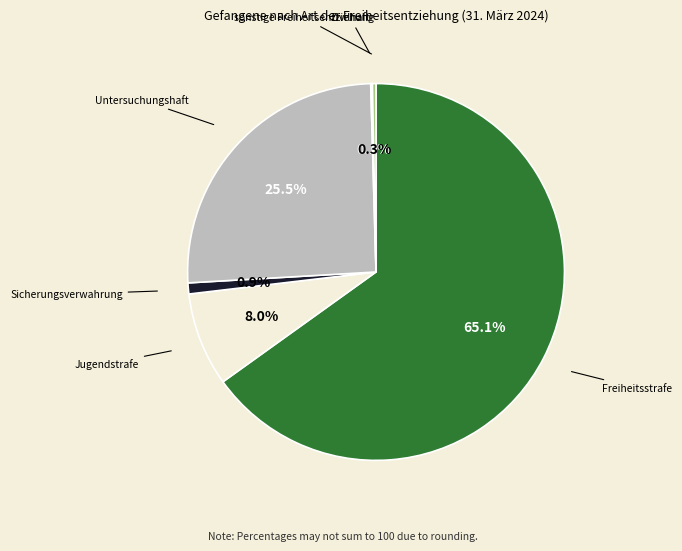

True or false: Freiheitsstrafe accounts for 65% of the total.

True